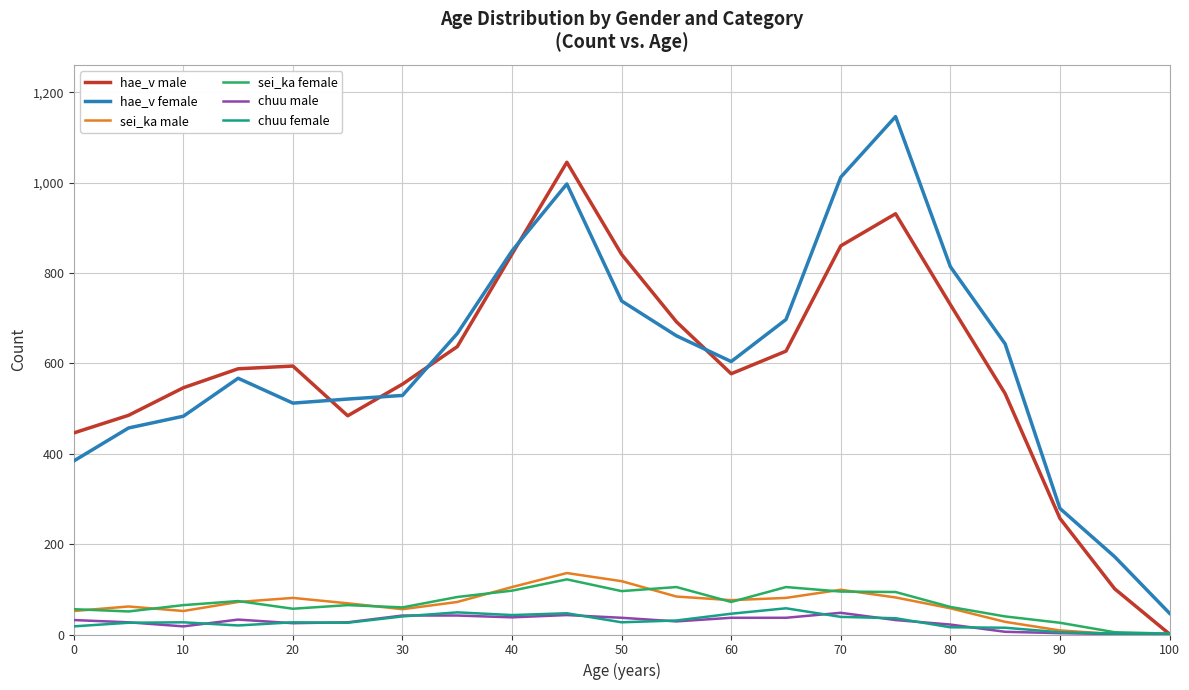

What is the greatest value displayed?

1146